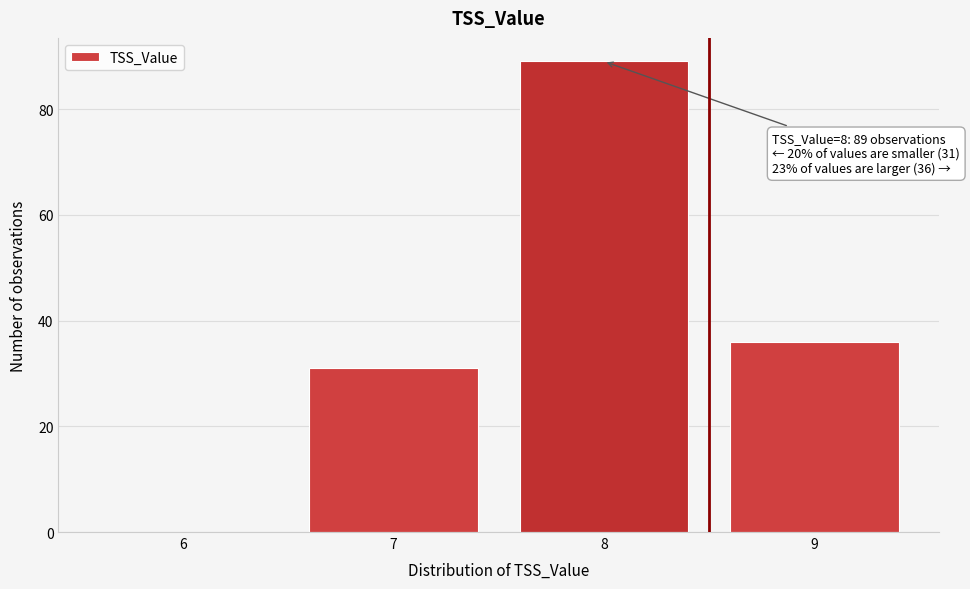

Reading left to right, extract all data points from this chart.

6=0	7=31	8=89	9=36